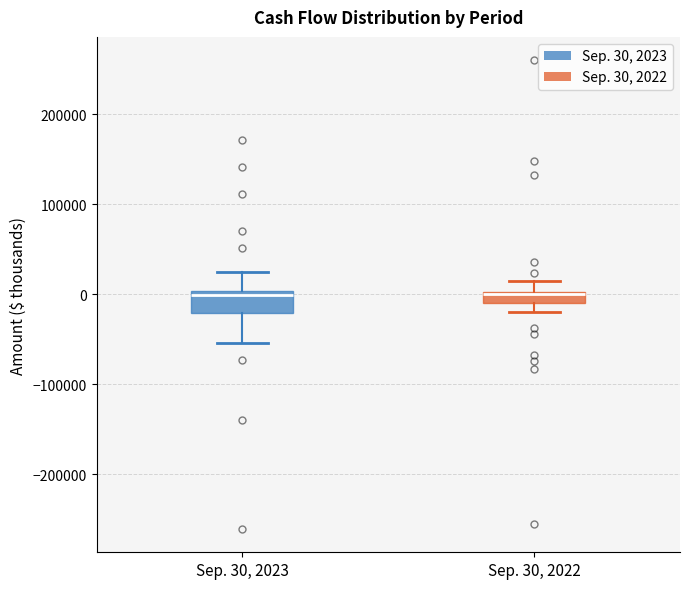

Comparing the boxes themselves (not the whiskers), which one is the tallest?

Sep. 30, 2023